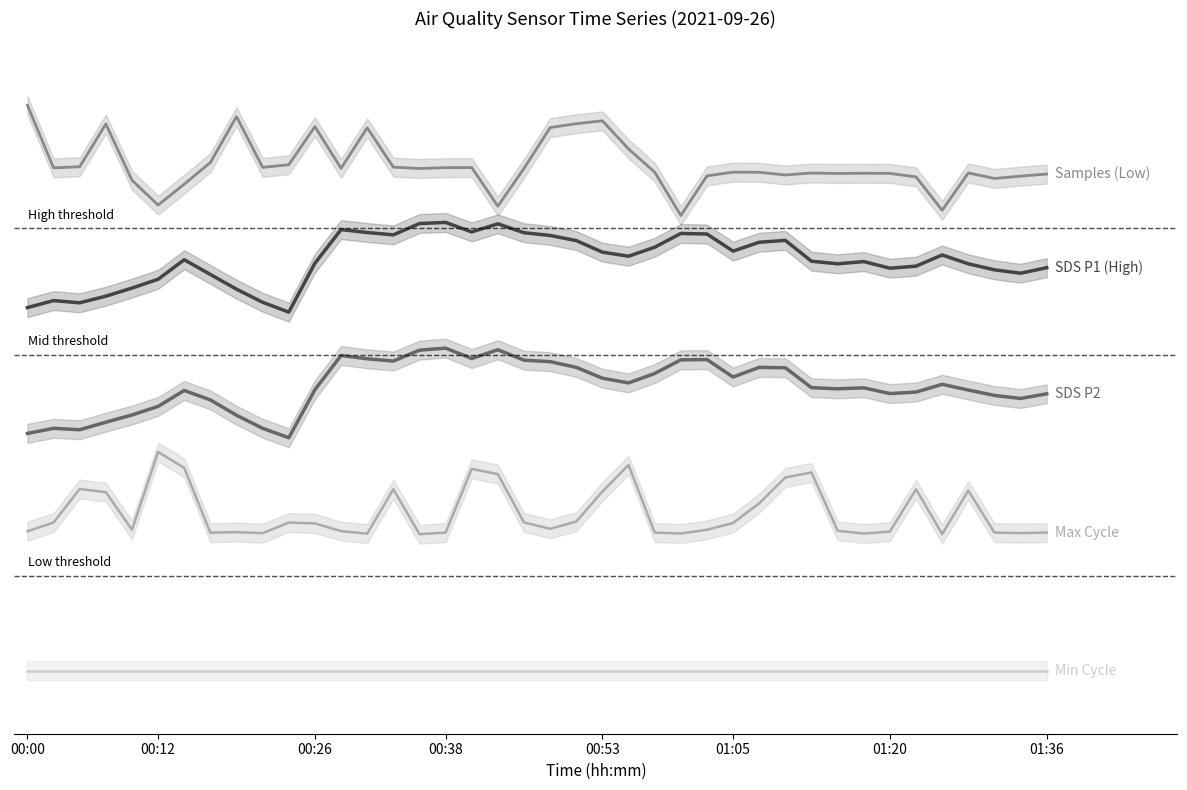

Where is the first local minimum for Samples (Low)?

00:12